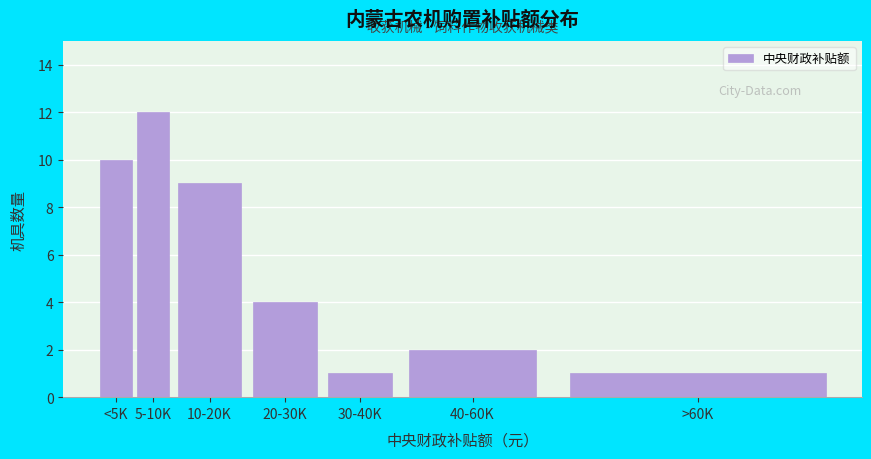

Reading left to right, what are all the values shown in this chart?

<5K=10	5-10K=12	10-20K=9	20-30K=4	30-40K=1	40-60K=2	>60K=1